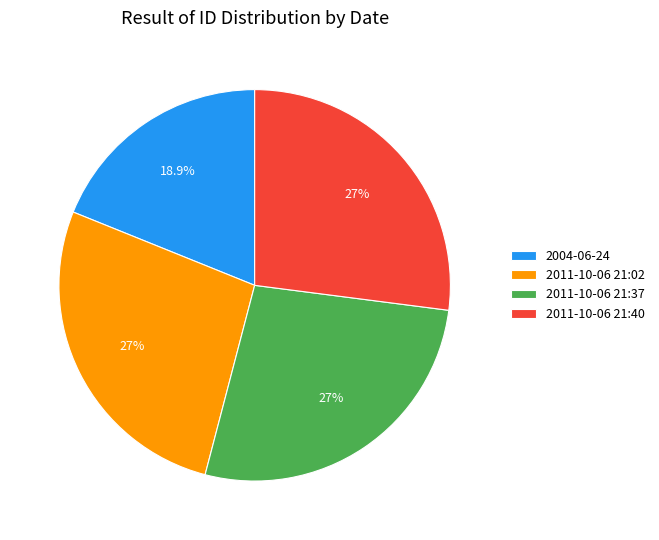

What percentage is the 2011-10-06 21:40 slice, to the nearest percent?

27%